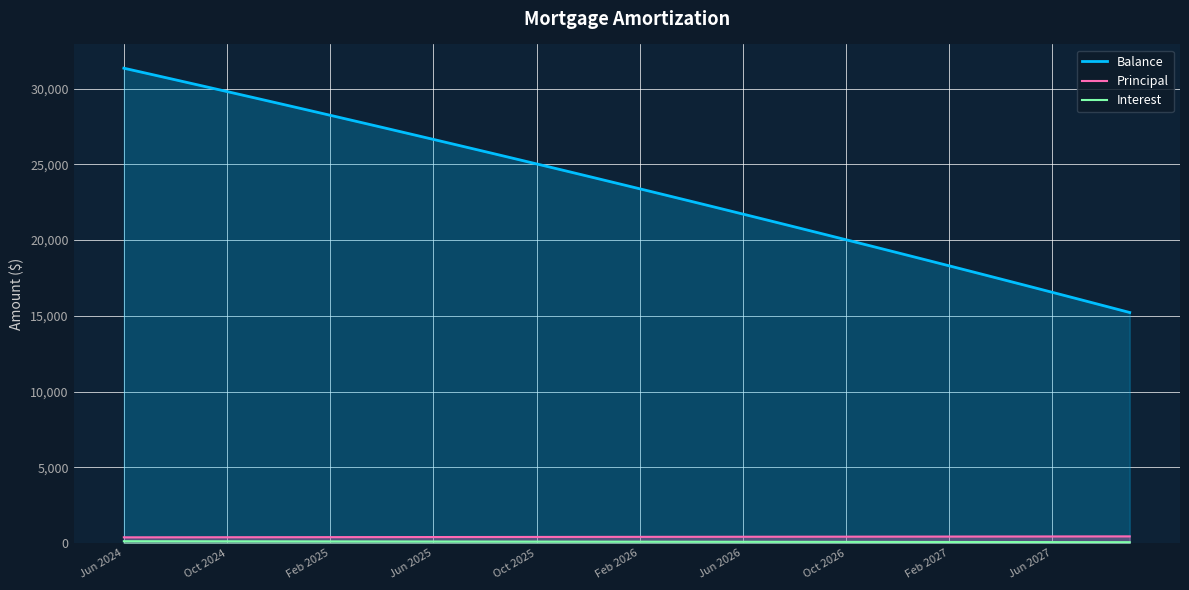

The value of Balance at Jun 2027 is 37507.7. True or false?

False